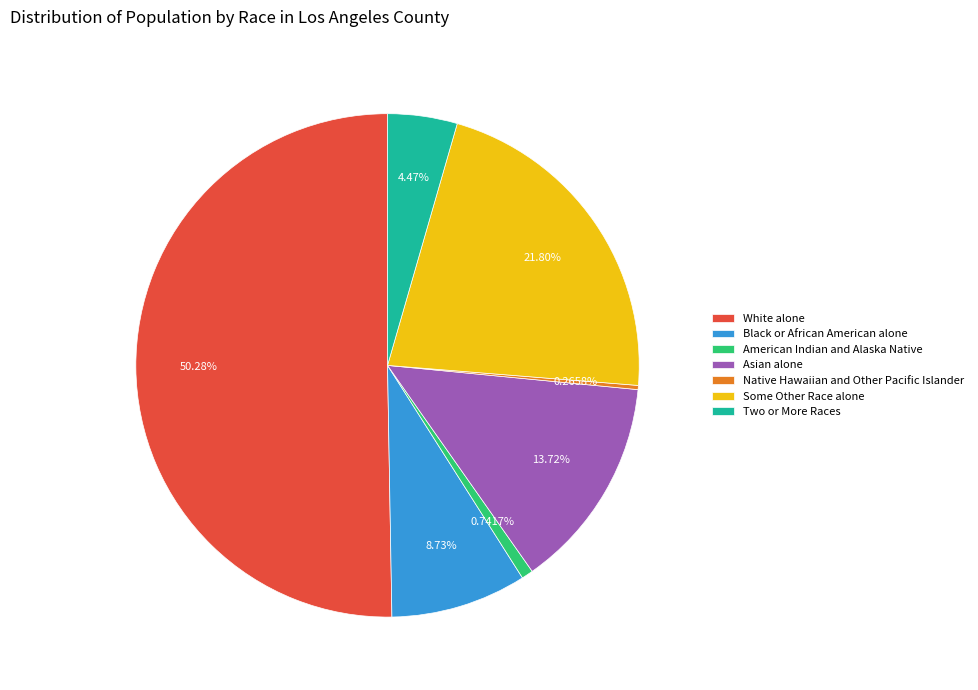

Approximately how many times larger is the value at Asian alone compared to White alone?

0.3